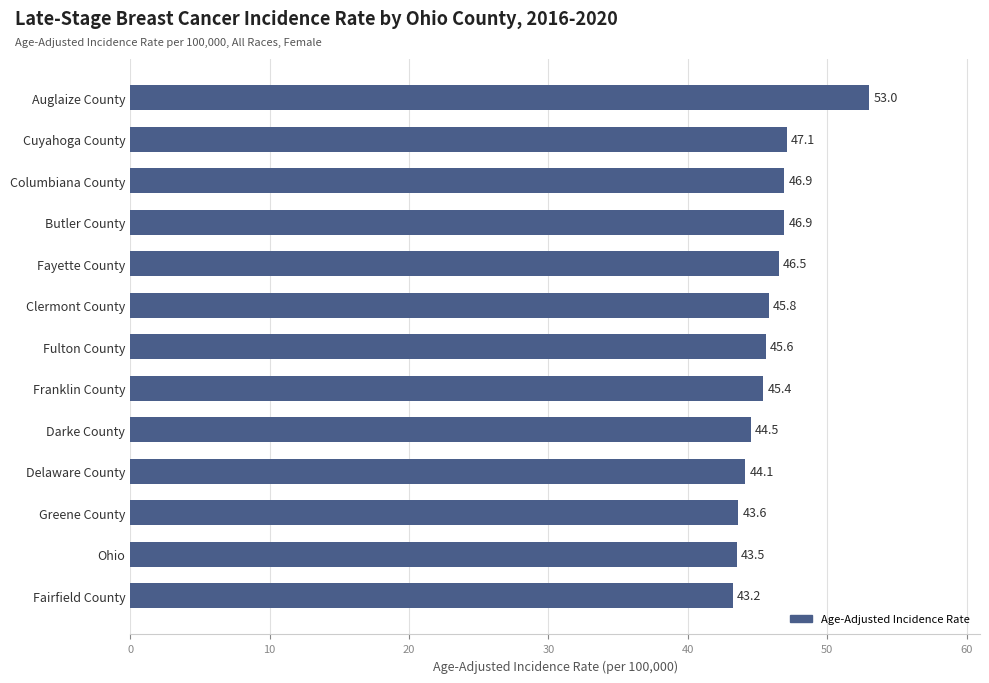

What is the sum of all values?

596.1